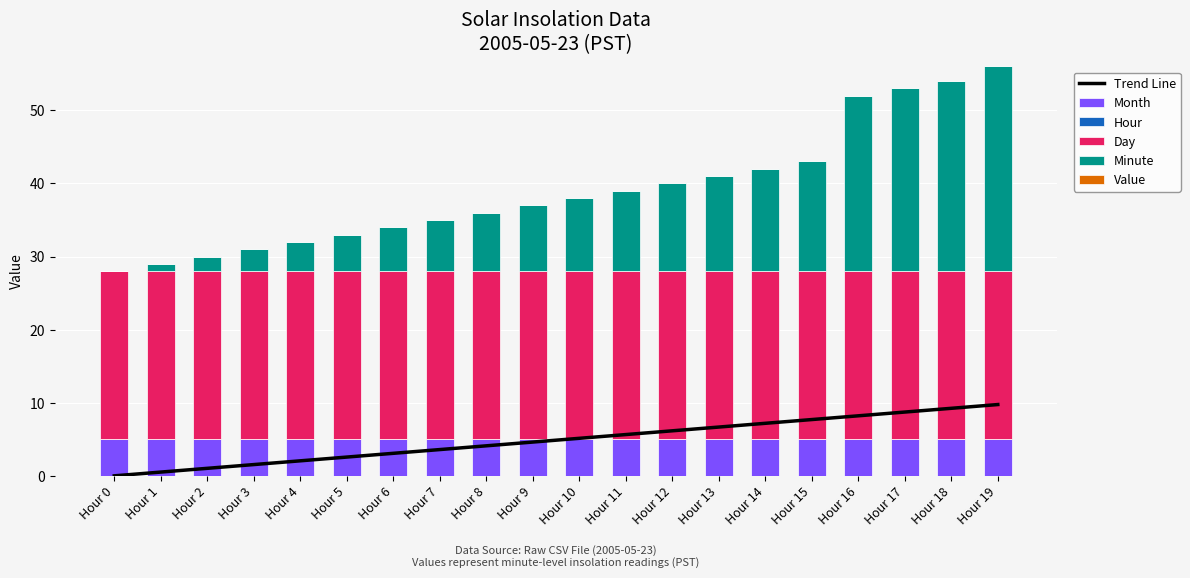

How many values in Trend Line are above zero?

19